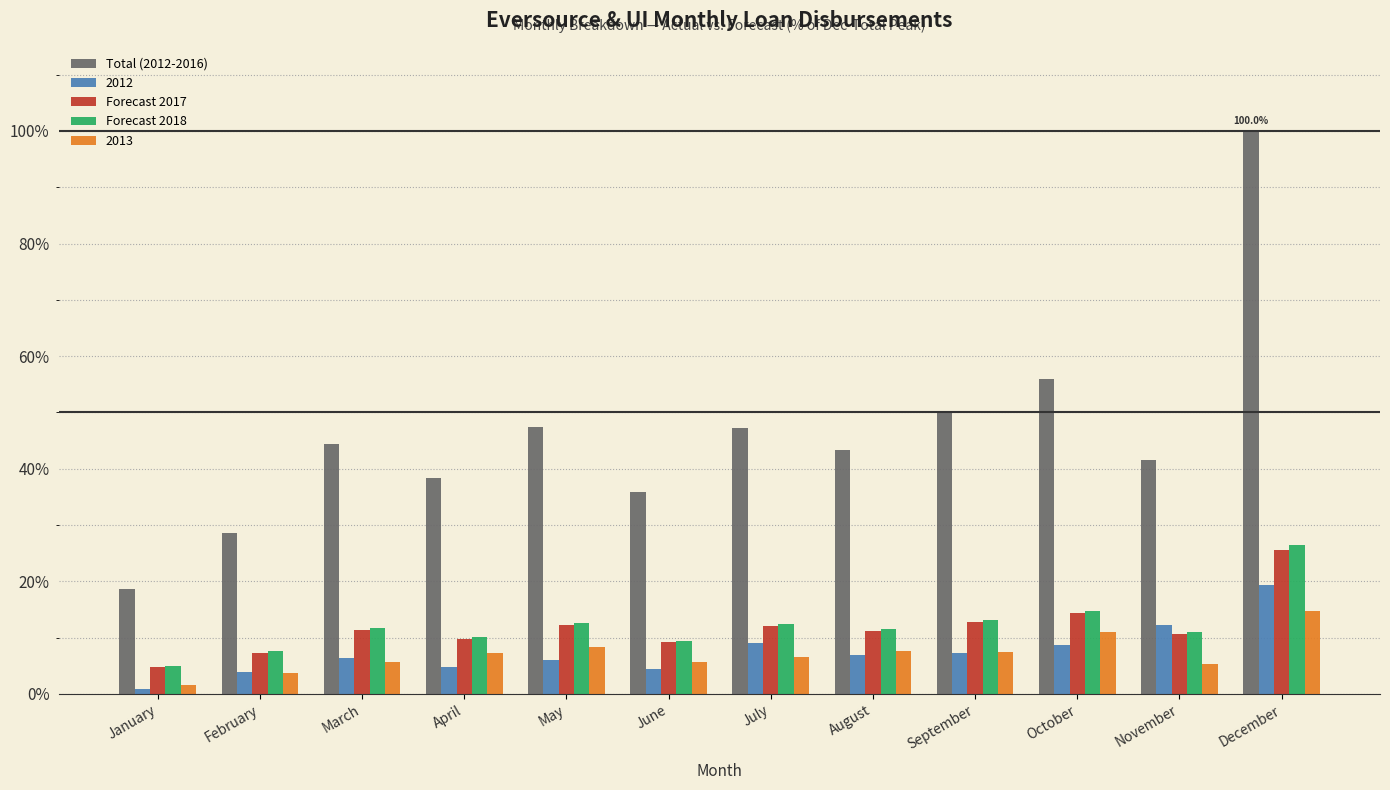

How many bars are there in each group?

5